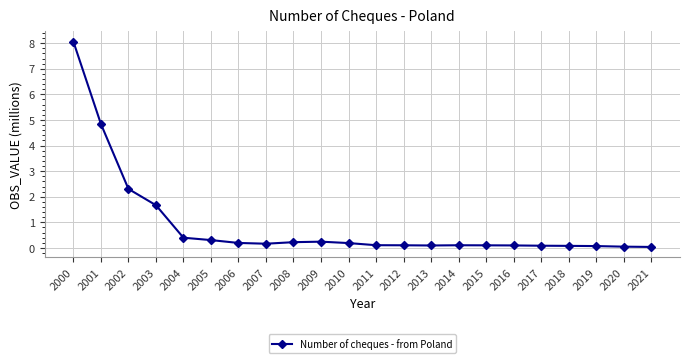

Which has a higher value, 2003 or 2002?

2002